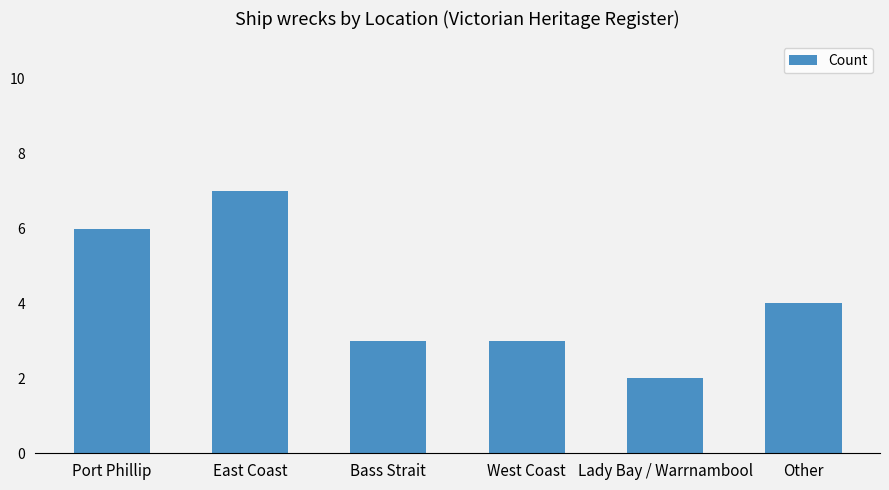

What position from the right is Lady Bay / Warrnambool?

2